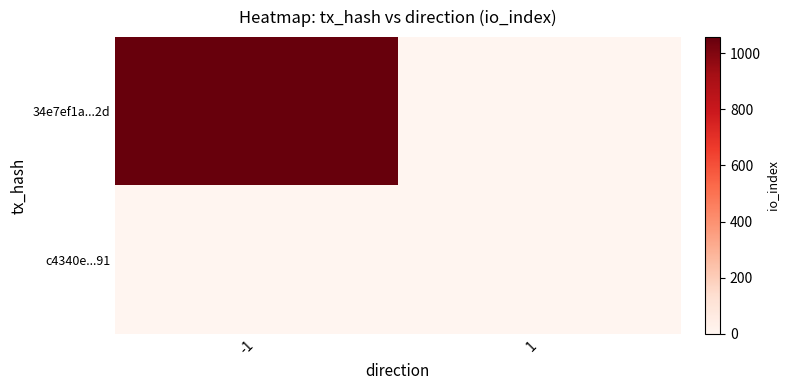

Count the number of data series in this chart.

2